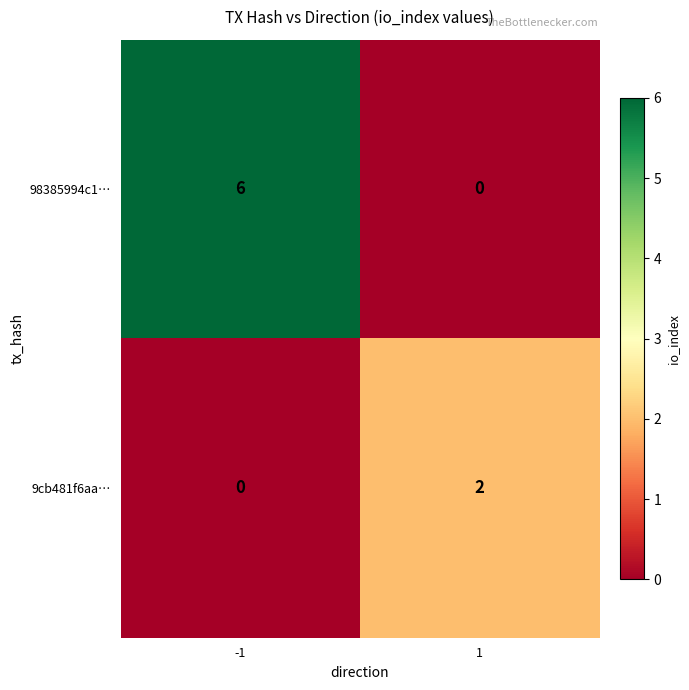

What is the total value across all series at -1?

6